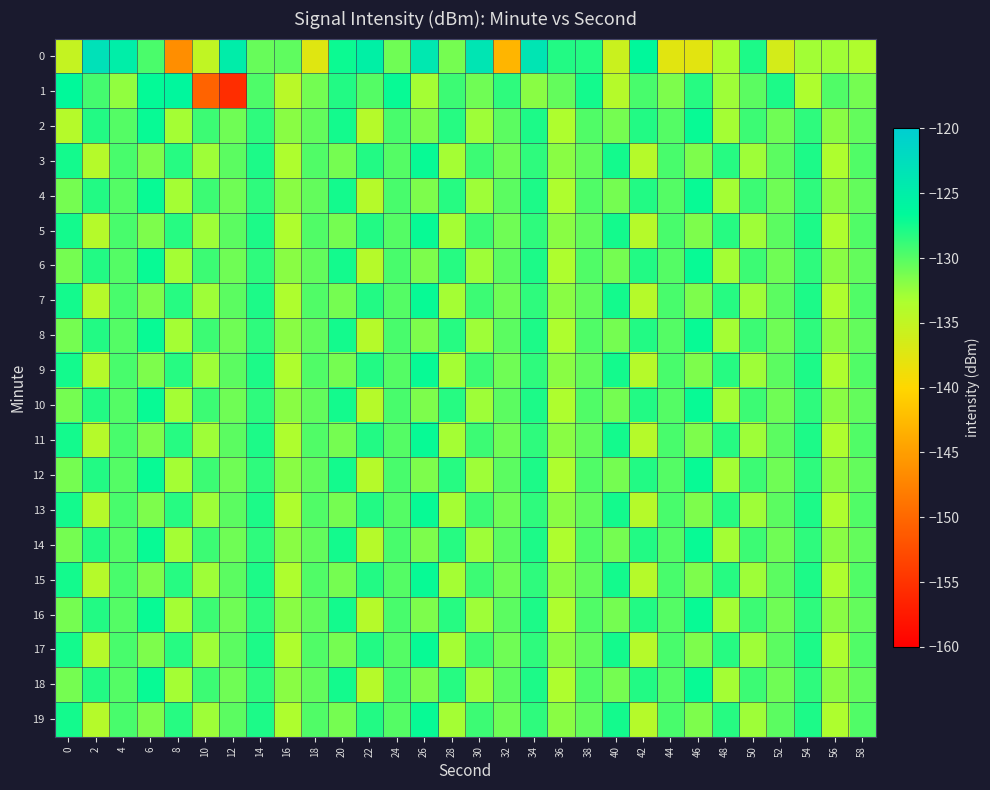

Reading left to right, list all the values displayed in this chart.

0: 0=-135.3	2=-123.0	4=-125.0	6=-129.5	8=-146.5	10=-135.0	12=-124.8	14=-130.7	16=-130.3	18=-137.5	20=-127.2	22=-125.3	24=-131.0	26=-124.0	28=-131.2	30=-123.6	32=-142.9	34=-123.6	36=-128.0	38=-128.1	40=-135.7	42=-126.6	44=-137.6	46=-137.7	48=-133.2	50=-127.8	52=-136.5	54=-133.0	56=-132.8	58=-133.6
1: 0=-126.6	2=-129.3	4=-132.3	6=-126.8	8=-126.3	10=-150.4	12=-155.6	14=-129.7	16=-134.4	18=-131.1	20=-128.0	22=-130.0	24=-127.0	26=-133.0	28=-129.0	30=-131.0	32=-128.5	34=-132.0	36=-130.5	38=-127.5	40=-134.0	42=-129.5	44=-131.5	46=-128.2	48=-132.8	50=-130.2	52=-127.8	54=-133.5	56=-129.8	58=-131.2
2: 0=-134.0	2=-128.0	4=-130.0	6=-127.0	8=-133.0	10=-129.0	12=-131.0	14=-128.5	16=-132.0	18=-130.5	20=-127.5	22=-134.0	24=-129.5	26=-131.5	28=-128.2	30=-132.8	32=-130.2	34=-127.8	36=-133.5	38=-129.8	40=-131.2	42=-128.0	44=-130.0	46=-127.0	48=-133.0	50=-129.0	52=-131.0	54=-128.5	56=-132.0	58=-130.5
3: 0=-127.5	2=-134.0	4=-129.5	6=-131.5	8=-128.2	10=-132.8	12=-130.2	14=-127.8	16=-133.5	18=-129.8	20=-131.2	22=-128.0	24=-130.0	26=-127.0	28=-133.0	30=-129.0	32=-131.0	34=-128.5	36=-132.0	38=-130.5	40=-127.5	42=-134.0	44=-129.5	46=-131.5	48=-128.2	50=-132.8	52=-130.2	54=-127.8	56=-133.5	58=-129.8
4: 0=-131.2	2=-128.0	4=-130.0	6=-127.0	8=-133.0	10=-129.0	12=-131.0	14=-128.5	16=-132.0	18=-130.5	20=-127.5	22=-134.0	24=-129.5	26=-131.5	28=-128.2	30=-132.8	32=-130.2	34=-127.8	36=-133.5	38=-129.8	40=-131.2	42=-128.0	44=-130.0	46=-127.0	48=-133.0	50=-129.0	52=-131.0	54=-128.5	56=-132.0	58=-130.5
5: 0=-127.5	2=-134.0	4=-129.5	6=-131.5	8=-128.2	10=-132.8	12=-130.2	14=-127.8	16=-133.5	18=-129.8	20=-131.2	22=-128.0	24=-130.0	26=-127.0	28=-133.0	30=-129.0	32=-131.0	34=-128.5	36=-132.0	38=-130.5	40=-127.5	42=-134.0	44=-129.5	46=-131.5	48=-128.2	50=-132.8	52=-130.2	54=-127.8	56=-133.5	58=-129.8
6: 0=-131.2	2=-128.0	4=-130.0	6=-127.0	8=-133.0	10=-129.0	12=-131.0	14=-128.5	16=-132.0	18=-130.5	20=-127.5	22=-134.0	24=-129.5	26=-131.5	28=-128.2	30=-132.8	32=-130.2	34=-127.8	36=-133.5	38=-129.8	40=-131.2	42=-128.0	44=-130.0	46=-127.0	48=-133.0	50=-129.0	52=-131.0	54=-128.5	56=-132.0	58=-130.5
7: 0=-127.5	2=-134.0	4=-129.5	6=-131.5	8=-128.2	10=-132.8	12=-130.2	14=-127.8	16=-133.5	18=-129.8	20=-131.2	22=-128.0	24=-130.0	26=-127.0	28=-133.0	30=-129.0	32=-131.0	34=-128.5	36=-132.0	38=-130.5	40=-127.5	42=-134.0	44=-129.5	46=-131.5	48=-128.2	50=-132.8	52=-130.2	54=-127.8	56=-133.5	58=-129.8
8: 0=-131.2	2=-128.0	4=-130.0	6=-127.0	8=-133.0	10=-129.0	12=-131.0	14=-128.5	16=-132.0	18=-130.5	20=-127.5	22=-134.0	24=-129.5	26=-131.5	28=-128.2	30=-132.8	32=-130.2	34=-127.8	36=-133.5	38=-129.8	40=-131.2	42=-128.0	44=-130.0	46=-127.0	48=-133.0	50=-129.0	52=-131.0	54=-128.5	56=-132.0	58=-130.5
9: 0=-127.5	2=-134.0	4=-129.5	6=-131.5	8=-128.2	10=-132.8	12=-130.2	14=-127.8	16=-133.5	18=-129.8	20=-131.2	22=-128.0	24=-130.0	26=-127.0	28=-133.0	30=-129.0	32=-131.0	34=-128.5	36=-132.0	38=-130.5	40=-127.5	42=-134.0	44=-129.5	46=-131.5	48=-128.2	50=-132.8	52=-130.2	54=-127.8	56=-133.5	58=-129.8
10: 0=-131.2	2=-128.0	4=-130.0	6=-127.0	8=-133.0	10=-129.0	12=-131.0	14=-128.5	16=-132.0	18=-130.5	20=-127.5	22=-134.0	24=-129.5	26=-131.5	28=-128.2	30=-132.8	32=-130.2	34=-127.8	36=-133.5	38=-129.8	40=-131.2	42=-128.0	44=-130.0	46=-127.0	48=-133.0	50=-129.0	52=-131.0	54=-128.5	56=-132.0	58=-130.5
11: 0=-127.5	2=-134.0	4=-129.5	6=-131.5	8=-128.2	10=-132.8	12=-130.2	14=-127.8	16=-133.5	18=-129.8	20=-131.2	22=-128.0	24=-130.0	26=-127.0	28=-133.0	30=-129.0	32=-131.0	34=-128.5	36=-132.0	38=-130.5	40=-127.5	42=-134.0	44=-129.5	46=-131.5	48=-128.2	50=-132.8	52=-130.2	54=-127.8	56=-133.5	58=-129.8
12: 0=-131.2	2=-128.0	4=-130.0	6=-127.0	8=-133.0	10=-129.0	12=-131.0	14=-128.5	16=-132.0	18=-130.5	20=-127.5	22=-134.0	24=-129.5	26=-131.5	28=-128.2	30=-132.8	32=-130.2	34=-127.8	36=-133.5	38=-129.8	40=-131.2	42=-128.0	44=-130.0	46=-127.0	48=-133.0	50=-129.0	52=-131.0	54=-128.5	56=-132.0	58=-130.5
13: 0=-127.5	2=-134.0	4=-129.5	6=-131.5	8=-128.2	10=-132.8	12=-130.2	14=-127.8	16=-133.5	18=-129.8	20=-131.2	22=-128.0	24=-130.0	26=-127.0	28=-133.0	30=-129.0	32=-131.0	34=-128.5	36=-132.0	38=-130.5	40=-127.5	42=-134.0	44=-129.5	46=-131.5	48=-128.2	50=-132.8	52=-130.2	54=-127.8	56=-133.5	58=-129.8
14: 0=-131.2	2=-128.0	4=-130.0	6=-127.0	8=-133.0	10=-129.0	12=-131.0	14=-128.5	16=-132.0	18=-130.5	20=-127.5	22=-134.0	24=-129.5	26=-131.5	28=-128.2	30=-132.8	32=-130.2	34=-127.8	36=-133.5	38=-129.8	40=-131.2	42=-128.0	44=-130.0	46=-127.0	48=-133.0	50=-129.0	52=-131.0	54=-128.5	56=-132.0	58=-130.5
15: 0=-127.5	2=-134.0	4=-129.5	6=-131.5	8=-128.2	10=-132.8	12=-130.2	14=-127.8	16=-133.5	18=-129.8	20=-131.2	22=-128.0	24=-130.0	26=-127.0	28=-133.0	30=-129.0	32=-131.0	34=-128.5	36=-132.0	38=-130.5	40=-127.5	42=-134.0	44=-129.5	46=-131.5	48=-128.2	50=-132.8	52=-130.2	54=-127.8	56=-133.5	58=-129.8
16: 0=-131.2	2=-128.0	4=-130.0	6=-127.0	8=-133.0	10=-129.0	12=-131.0	14=-128.5	16=-132.0	18=-130.5	20=-127.5	22=-134.0	24=-129.5	26=-131.5	28=-128.2	30=-132.8	32=-130.2	34=-127.8	36=-133.5	38=-129.8	40=-131.2	42=-128.0	44=-130.0	46=-127.0	48=-133.0	50=-129.0	52=-131.0	54=-128.5	56=-132.0	58=-130.5
17: 0=-127.5	2=-134.0	4=-129.5	6=-131.5	8=-128.2	10=-132.8	12=-130.2	14=-127.8	16=-133.5	18=-129.8	20=-131.2	22=-128.0	24=-130.0	26=-127.0	28=-133.0	30=-129.0	32=-131.0	34=-128.5	36=-132.0	38=-130.5	40=-127.5	42=-134.0	44=-129.5	46=-131.5	48=-128.2	50=-132.8	52=-130.2	54=-127.8	56=-133.5	58=-129.8
18: 0=-131.2	2=-128.0	4=-130.0	6=-127.0	8=-133.0	10=-129.0	12=-131.0	14=-128.5	16=-132.0	18=-130.5	20=-127.5	22=-134.0	24=-129.5	26=-131.5	28=-128.2	30=-132.8	32=-130.2	34=-127.8	36=-133.5	38=-129.8	40=-131.2	42=-128.0	44=-130.0	46=-127.0	48=-133.0	50=-129.0	52=-131.0	54=-128.5	56=-132.0	58=-130.5
19: 0=-127.5	2=-134.0	4=-129.5	6=-131.5	8=-128.2	10=-132.8	12=-130.2	14=-127.8	16=-133.5	18=-129.8	20=-131.2	22=-128.0	24=-130.0	26=-127.0	28=-133.0	30=-129.0	32=-131.0	34=-128.5	36=-132.0	38=-130.5	40=-127.5	42=-134.0	44=-129.5	46=-131.5	48=-128.2	50=-132.8	52=-130.2	54=-127.8	56=-133.5	58=-129.8